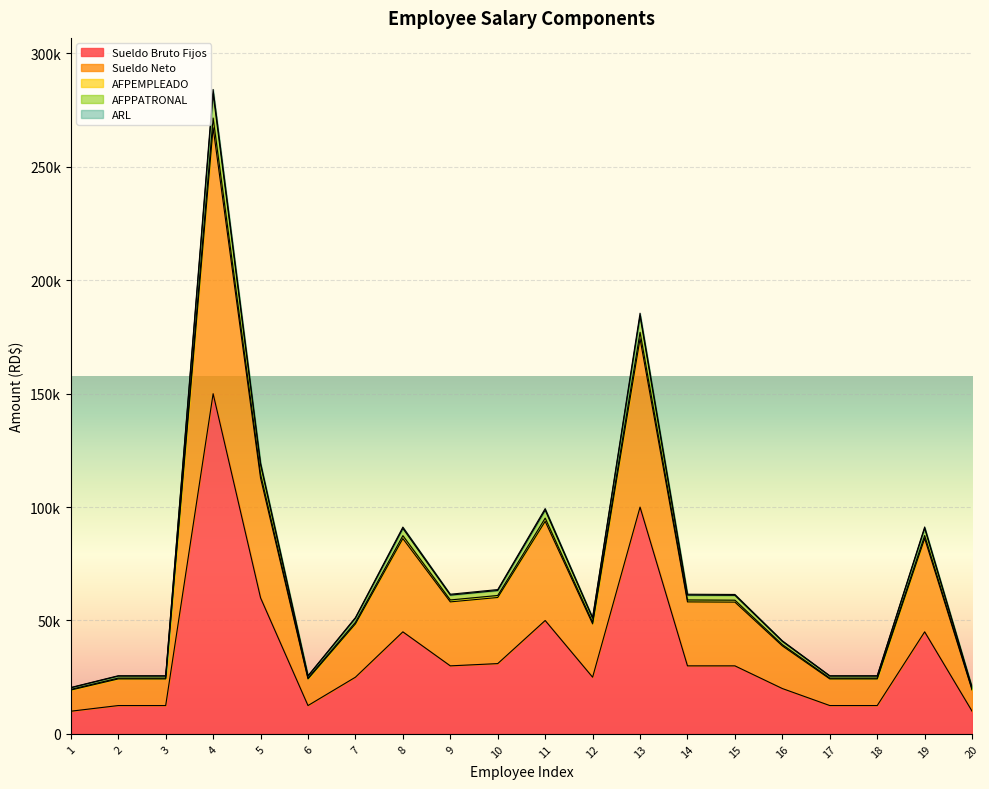

What is the spread (max minus min) of values at 5?

59554.3